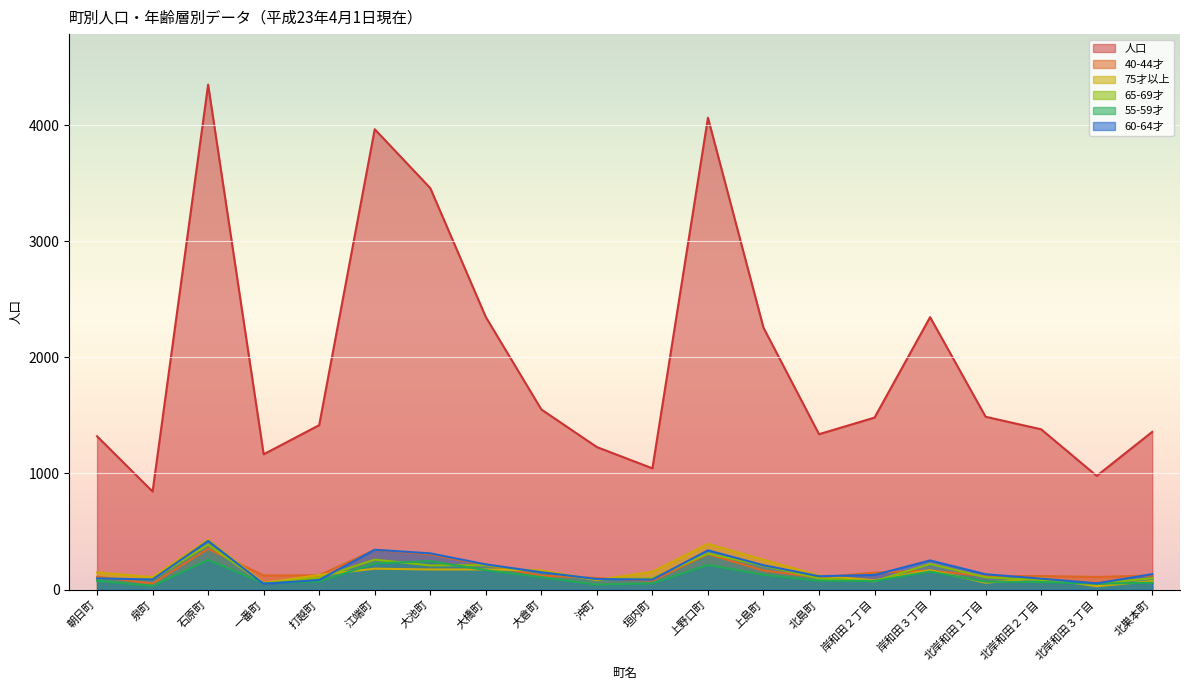

Reading left to right, transcribe all the data shown in this chart.

人口: 朝日町=1320	泉町=844	石原町=4348	一番町=1165	打越町=1416	江端町=3964	大池町=3457	大橋町=2347	大倉町=1551	沖町=1227	垣内町=1044	上野口町=4063	上島町=2255	北島町=1338	岸和田２丁目=1481	岸和田３丁目=2346	北岸和田１丁目=1488	北岸和田２丁目=1380	北岸和田３丁目=979	北巣本町=1358
40-44才: 朝日町=111	泉町=52	石原町=351	一番町=122	打越町=123	江端町=342	大池町=303	大橋町=211	大倉町=120	沖町=100	垣内町=76	上野口町=306	上島町=164	北島町=104	岸和田２丁目=146	岸和田３丁目=164	北岸和田１丁目=115	北岸和田２丁目=117	北岸和田３丁目=109	北巣本町=121
75才以上: 朝日町=147	泉町=107	石原町=430	一番町=57	打越町=126	江端町=180	大池町=173	大橋町=173	大倉町=165	沖町=82	垣内町=154	上野口町=393	上島町=257	北島町=121	岸和田２丁目=79	岸和田３丁目=167	北岸和田１丁目=59	北岸和田２丁目=99	北岸和田３丁目=29	北巣本町=73
65-69才: 朝日町=94	泉町=88	石原町=387	一番町=50	打越町=101	江端町=258	大池町=208	大橋町=210	大倉町=151	沖町=88	垣内町=97	上野口町=311	上島町=207	北島町=96	岸和田２丁目=71	岸和田３丁目=221	北岸和田１丁目=106	北岸和田２丁目=83	北岸和田３丁目=51	北巣本町=98
55-59才: 朝日町=76	泉町=31	石原町=256	一番町=55	打越町=69	江端町=225	大池町=245	大橋町=167	大倉町=107	沖町=43	垣内町=54	上野口町=212	上島町=127	北島町=76	岸和田２丁目=74	岸和田３丁目=155	北岸和田１丁目=68	北岸和田２丁目=65	北岸和田３丁目=51	北巣本町=59
60-64才: 朝日町=96	泉町=87	石原町=419	一番町=49	打越町=83	江端町=343	大池町=312	大橋町=217	大倉町=149	沖町=91	垣内町=86	上野口町=338	上島町=210	北島町=115	岸和田２丁目=126	岸和田３丁目=251	北岸和田１丁目=132	北岸和田２丁目=94	北岸和田３丁目=54	北巣本町=133